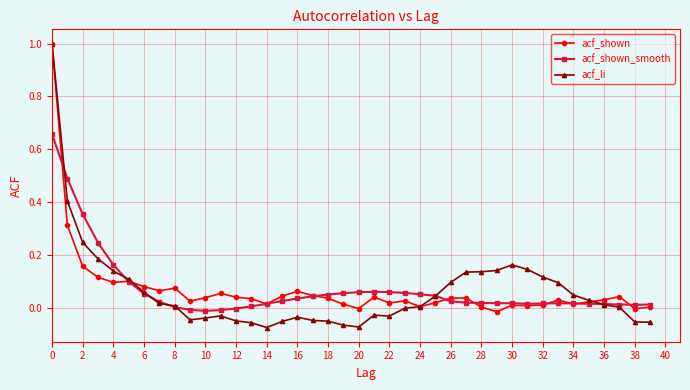

What is the greatest value displayed?

1.0